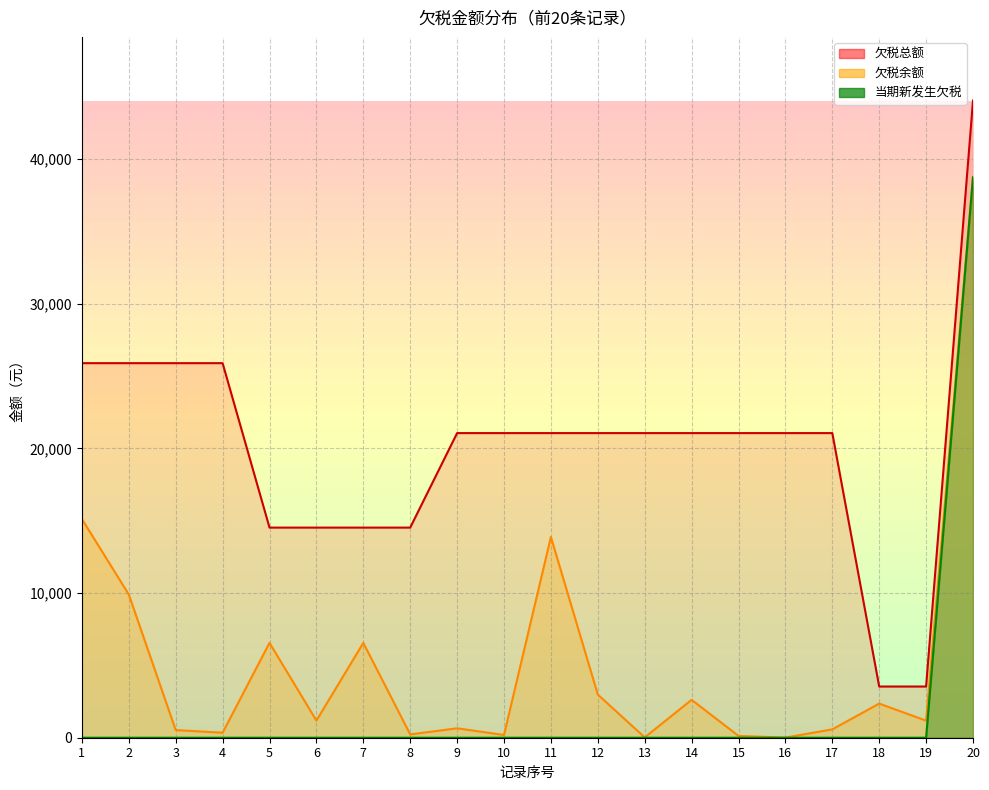

The 欠税总额 series shows 8410.6 at 1. True or false?

False